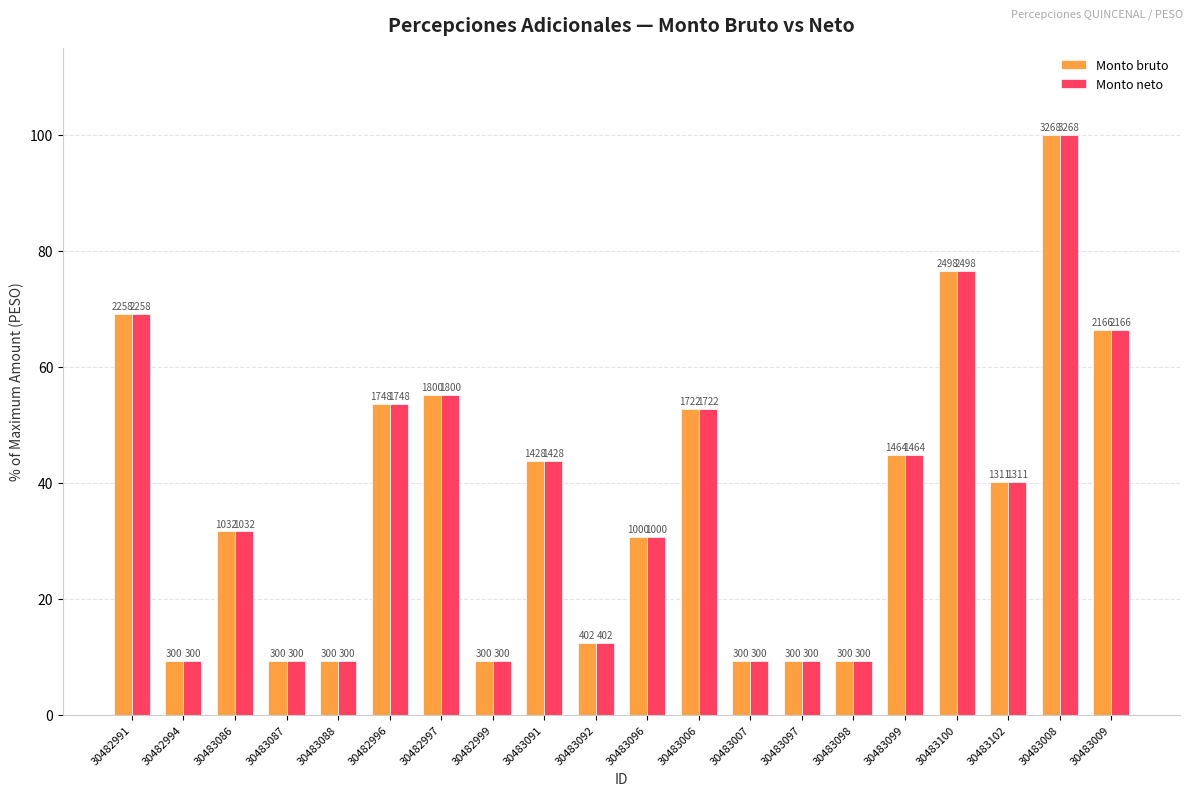

At how many categories does at least one series exceed 92?

1